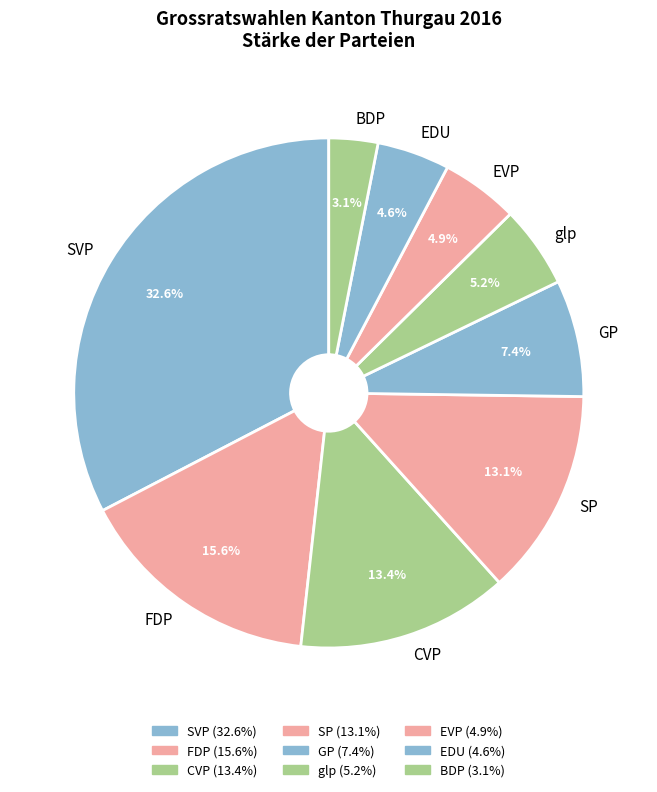

How many segments does this pie chart have?

9